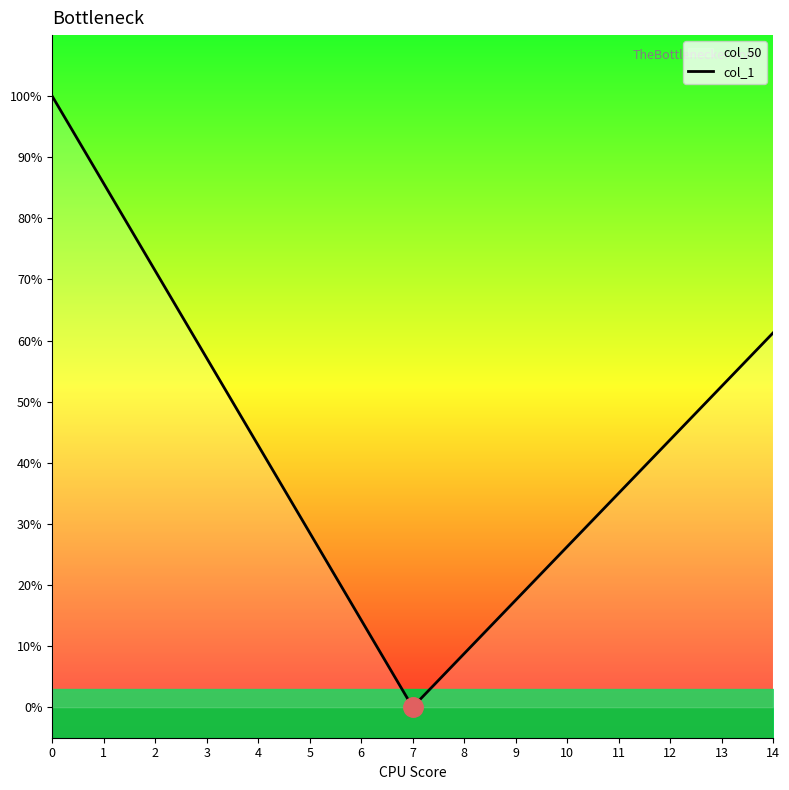

How many categories are shown in the chart?

15